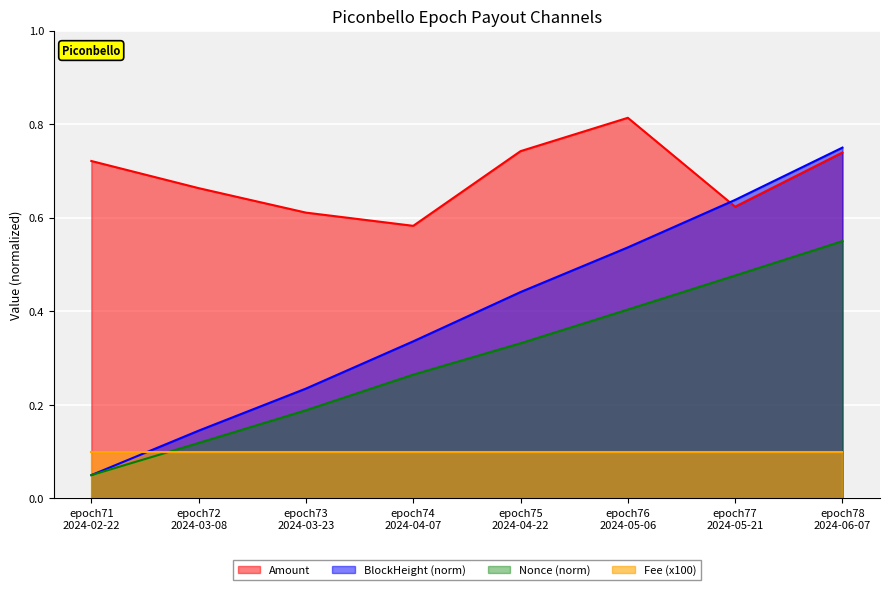

True or false: BlockHeight_norm has more than 0 interior local peaks.

False